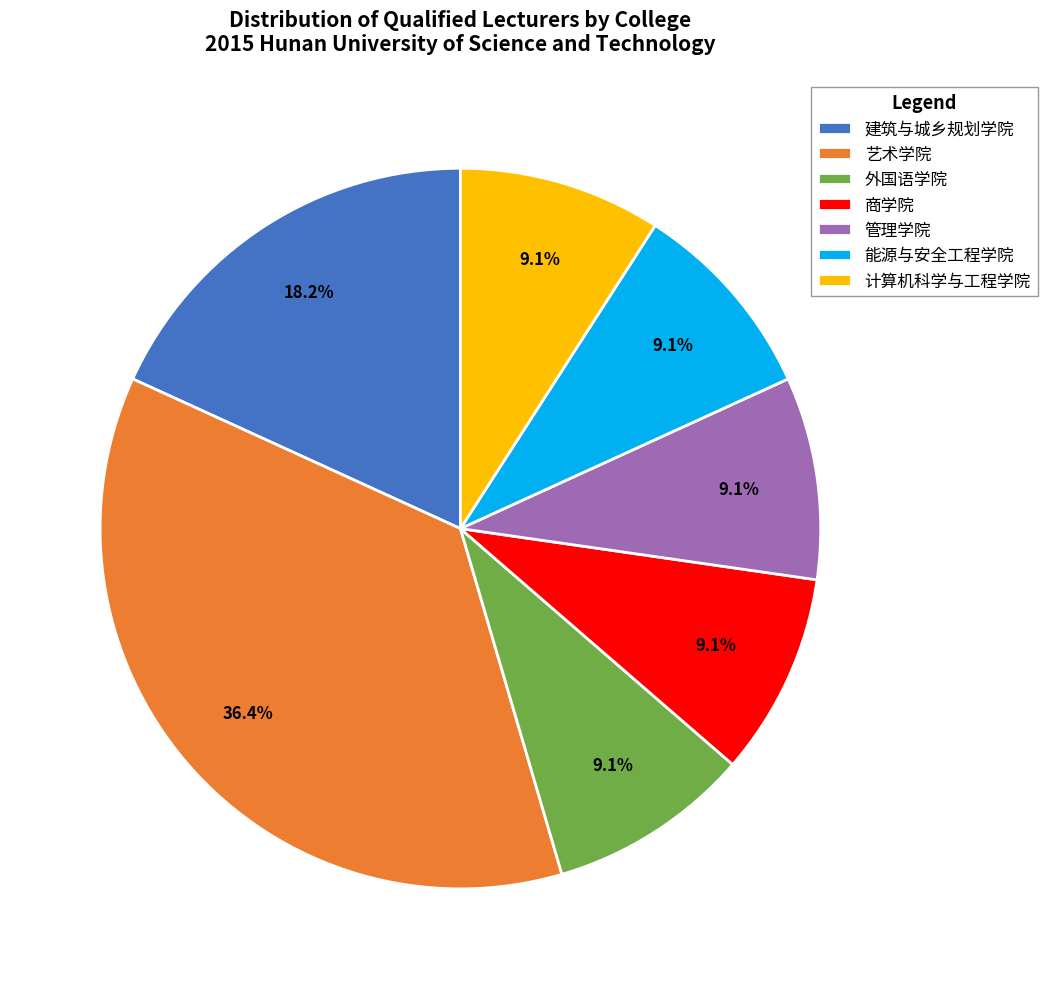

Is there any slice that represents more than half of the pie?

No